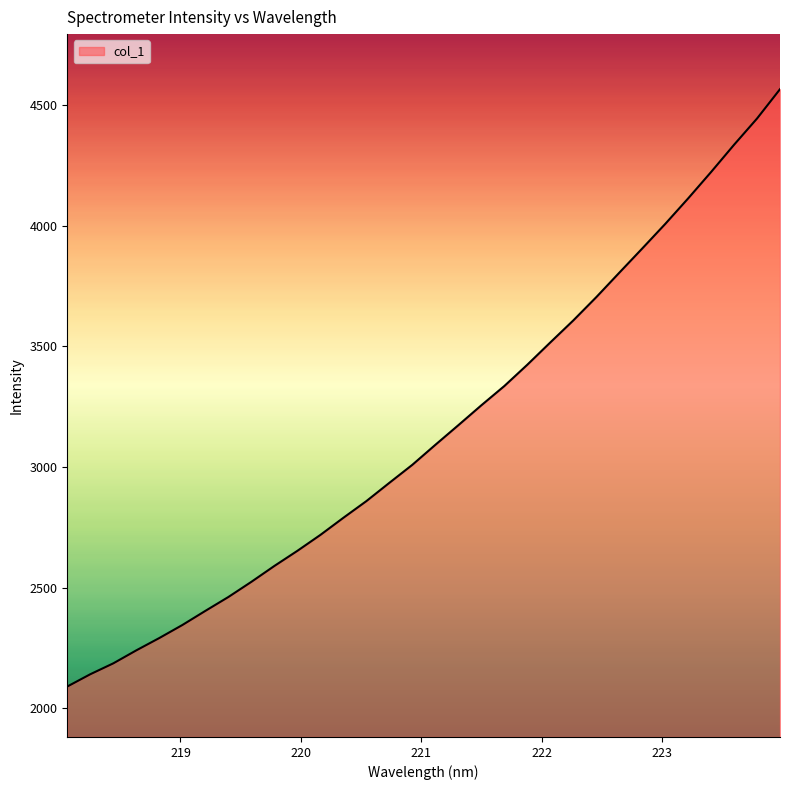

What is the smallest value displayed?

2090.6